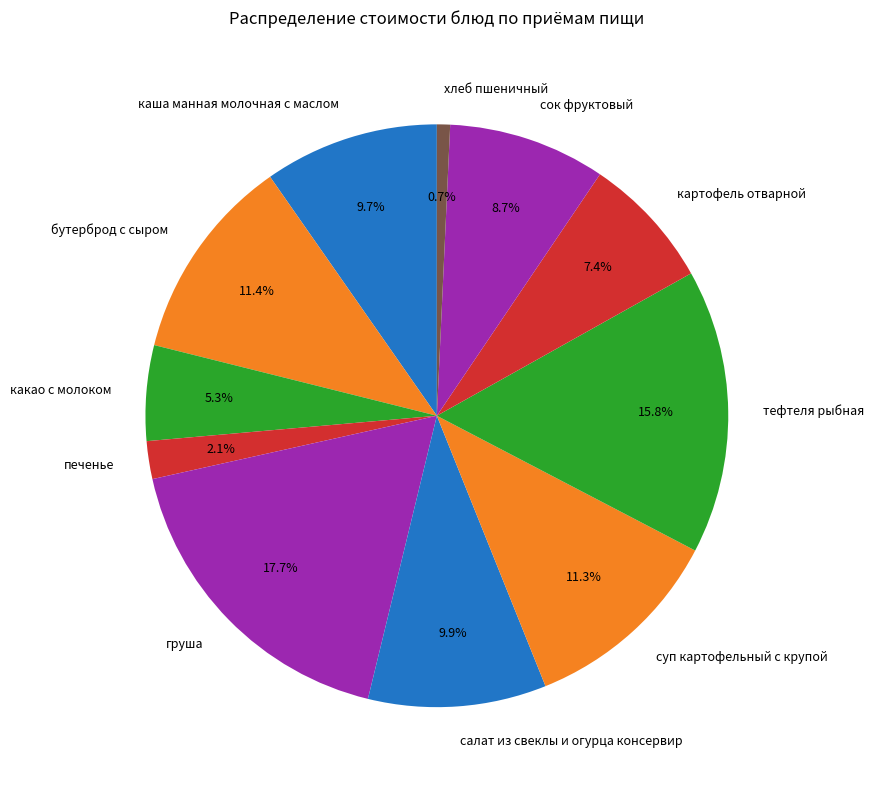

Combined, what portion of the pie is тефтеля рыбная and печенье?

17.9%